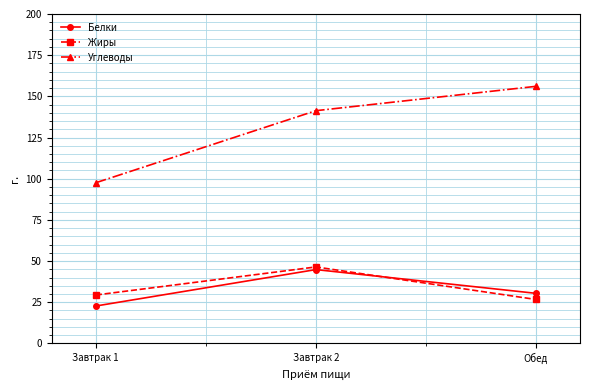

Rank the categories by Жиры value from lowest to highest.

Обед, Завтрак 1, Завтрак 2